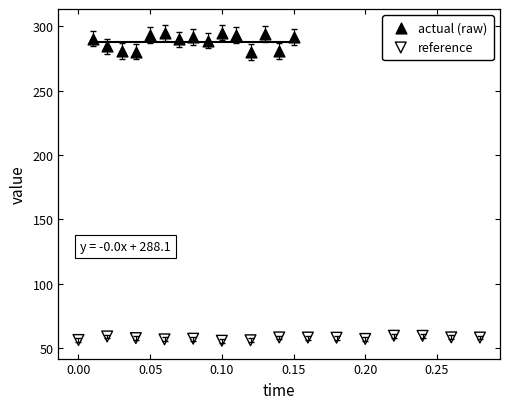

What are all the series names shown in the legend?

actual (raw), reference